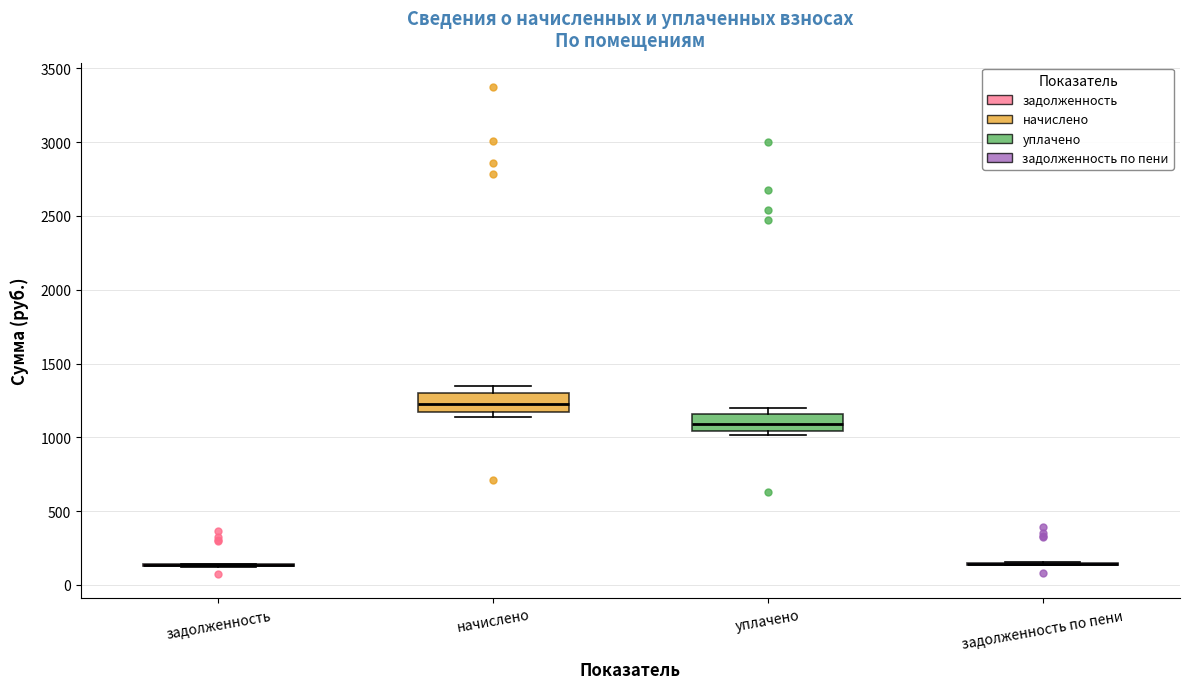

Reading left to right, read every box against the y-axis: the position of its median line, the range the box covers, and the ends of its whiskers. The values are not printed on the chart, so give them approximately, as read against the axis.

задолженность: box collapsed to a line at 150, whiskers 100 to 150
начислено: median 1250, box 1150 to 1300, whiskers 1150 (just below the box's lower edge) to 1350
уплачено: median 1100, box 1050 to 1150, whiskers 1000 to 1200
задолженность по пени: box collapsed to a line at 150, whiskers 150 to 150